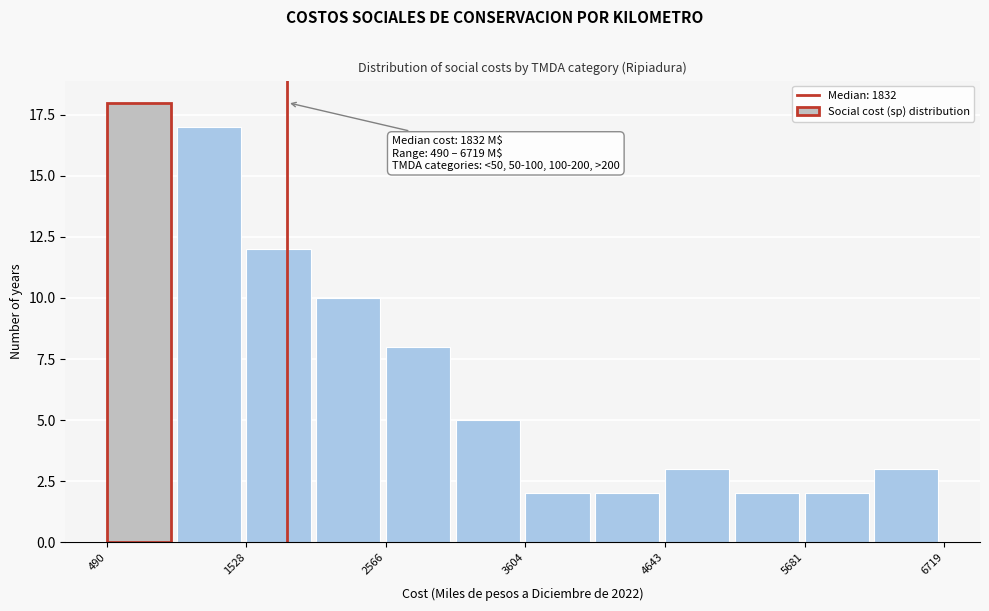

Read against the x-axis, roughly where is the centre of the tallest bar?

800